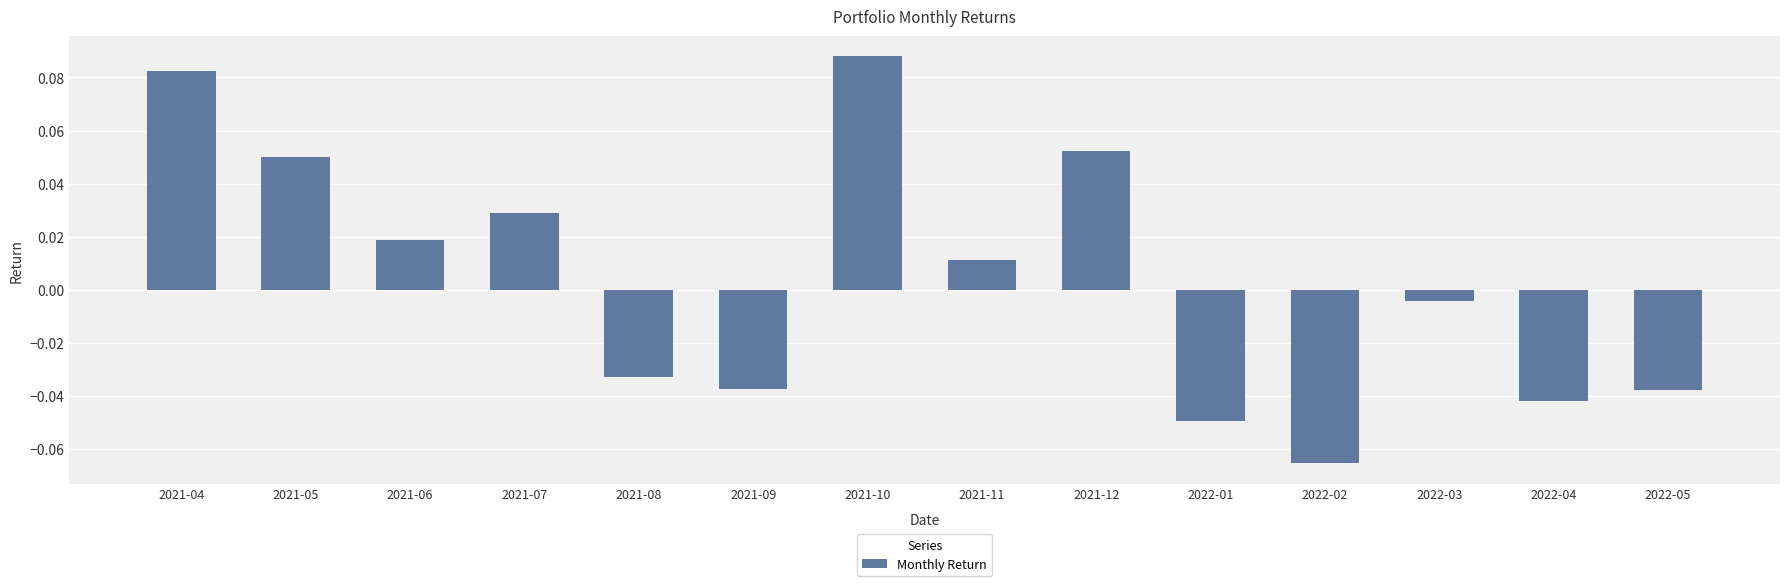

What is the label of the 1st bar from the left?

2021-04